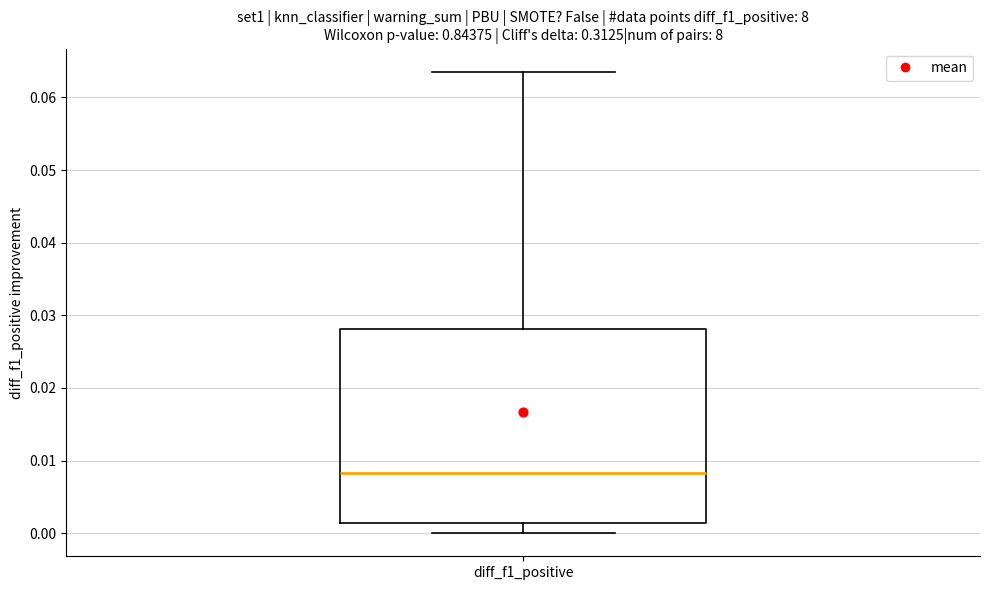

Where does the upper whisker of the box for diff_f1_positive end on the y-axis? The values are not printed on the chart, so give them approximately, as read against the axis.

0.064